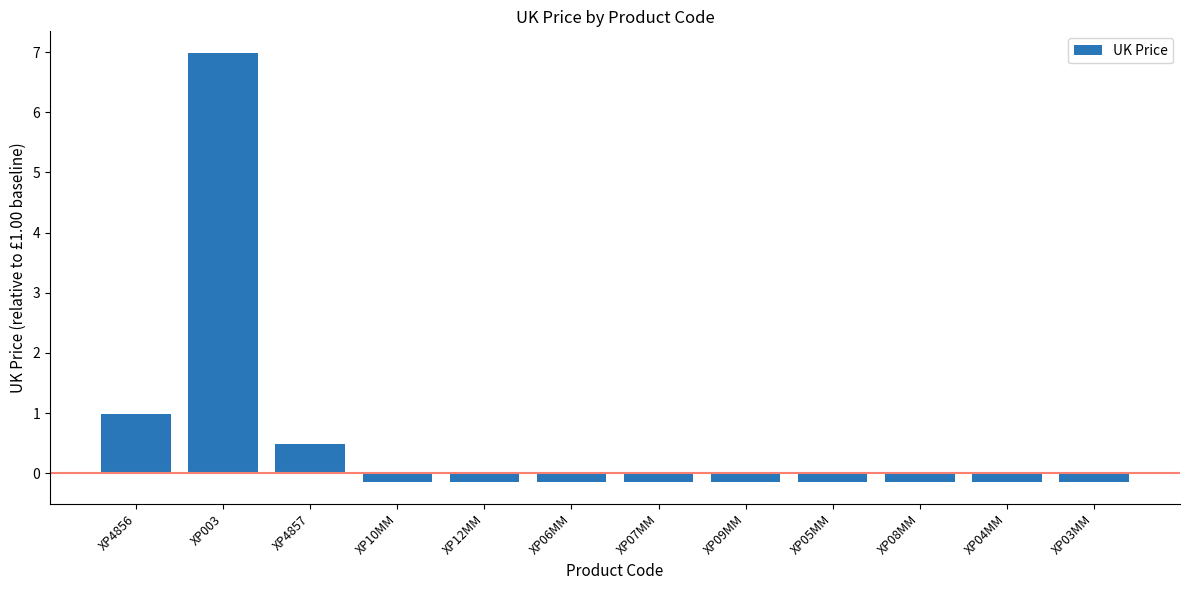

Are the bars horizontal?

No